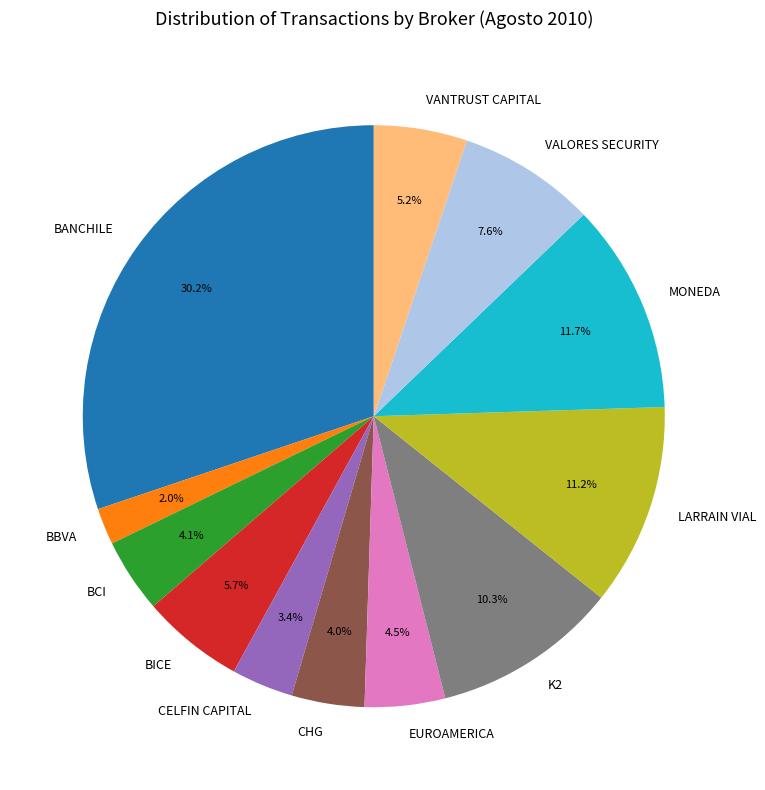

Which category has the smallest portion of the pie?

BBVA